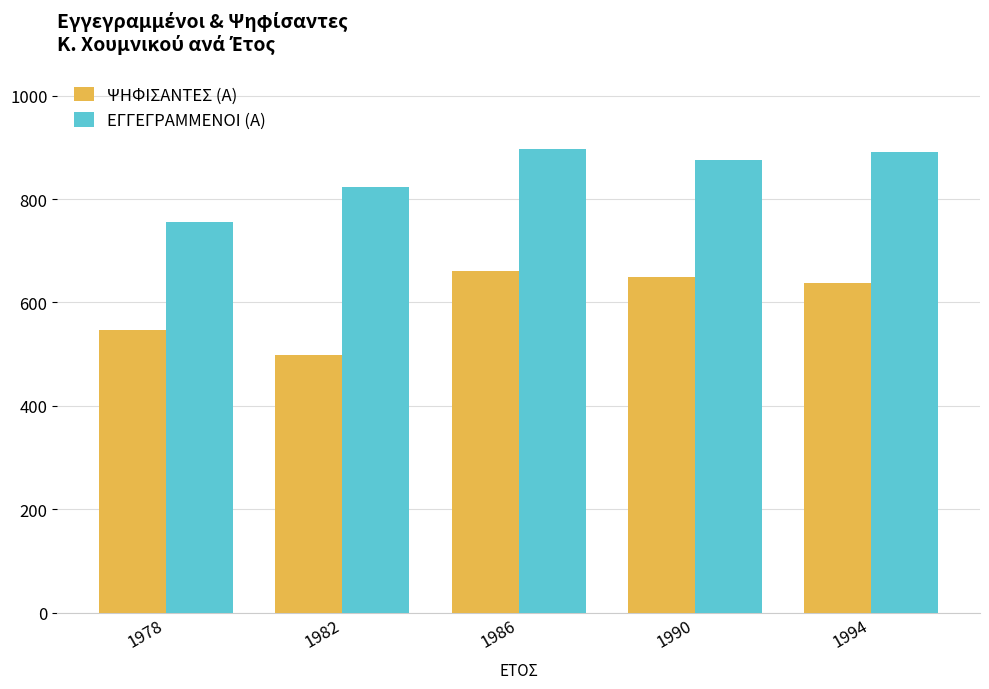

What is the spread (max minus min) of values at 1994?

254